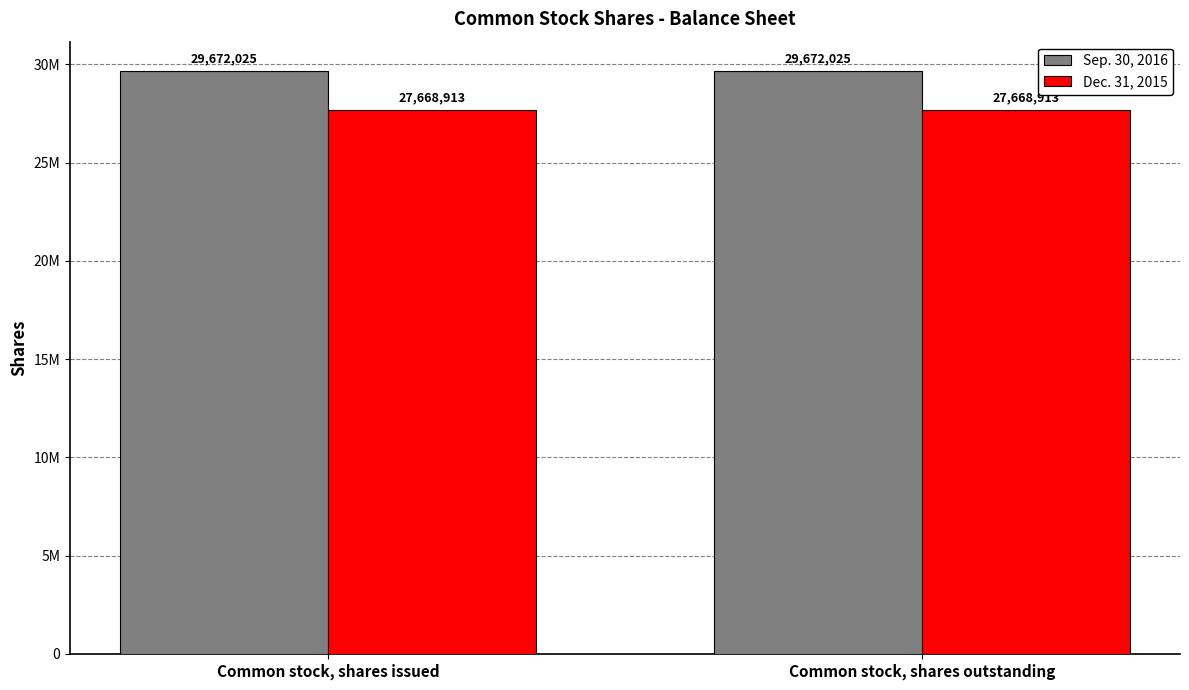

What are all the series names shown in the legend?

Sep. 30, 2016, Dec. 31, 2015